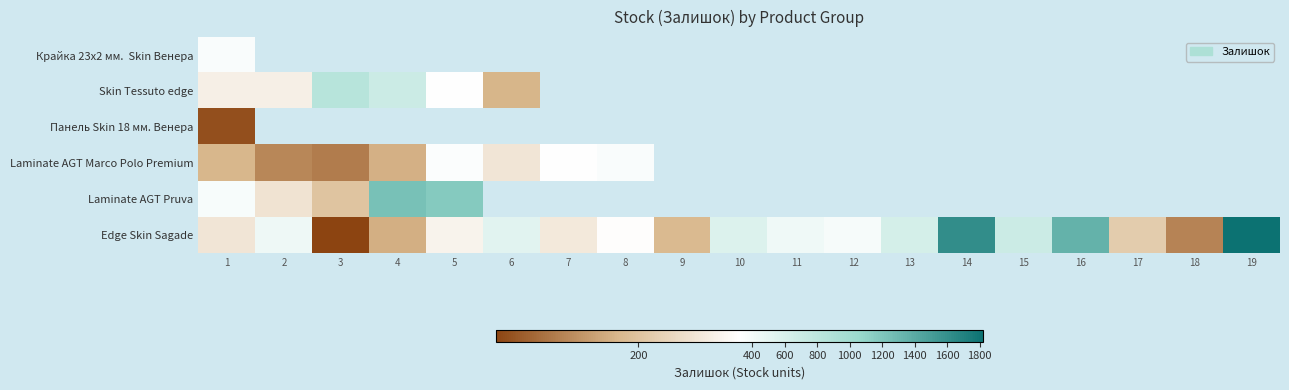

Between 11 and 19, which series saw the biggest shift?

Edge Skin Sagade